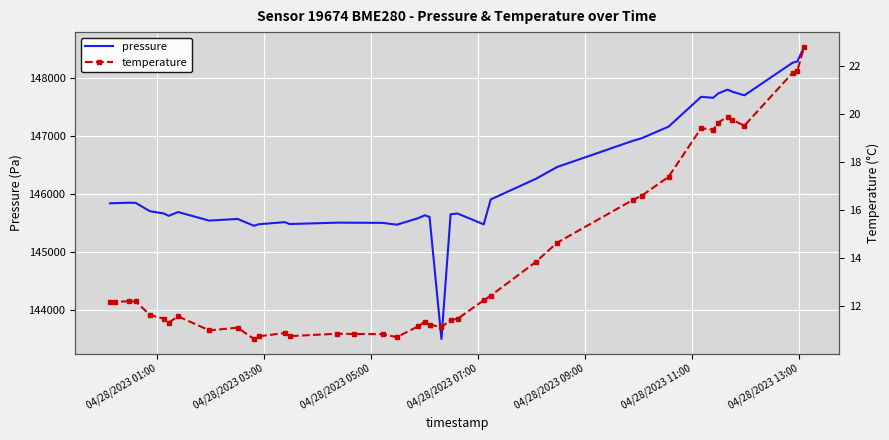

What is the minimum value for pressure?

143503.6